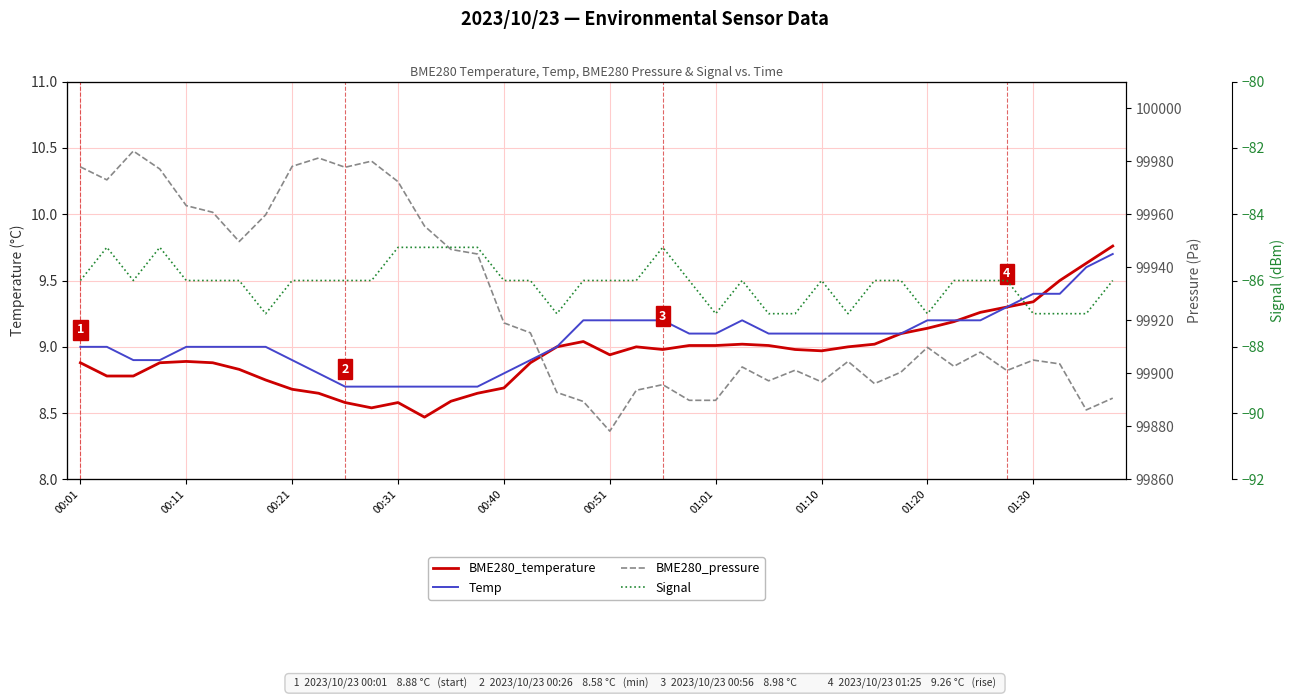

What is the total value across all series at 00:31?

99909.8